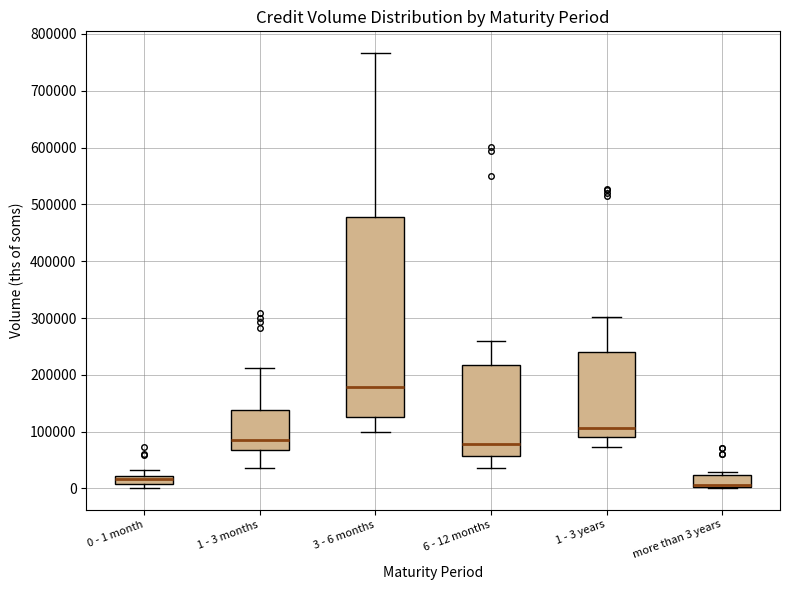

Where does the upper whisker of the box for 0 - 1 month end on the y-axis? The values are not printed on the chart, so give them approximately, as read against the axis.

30000